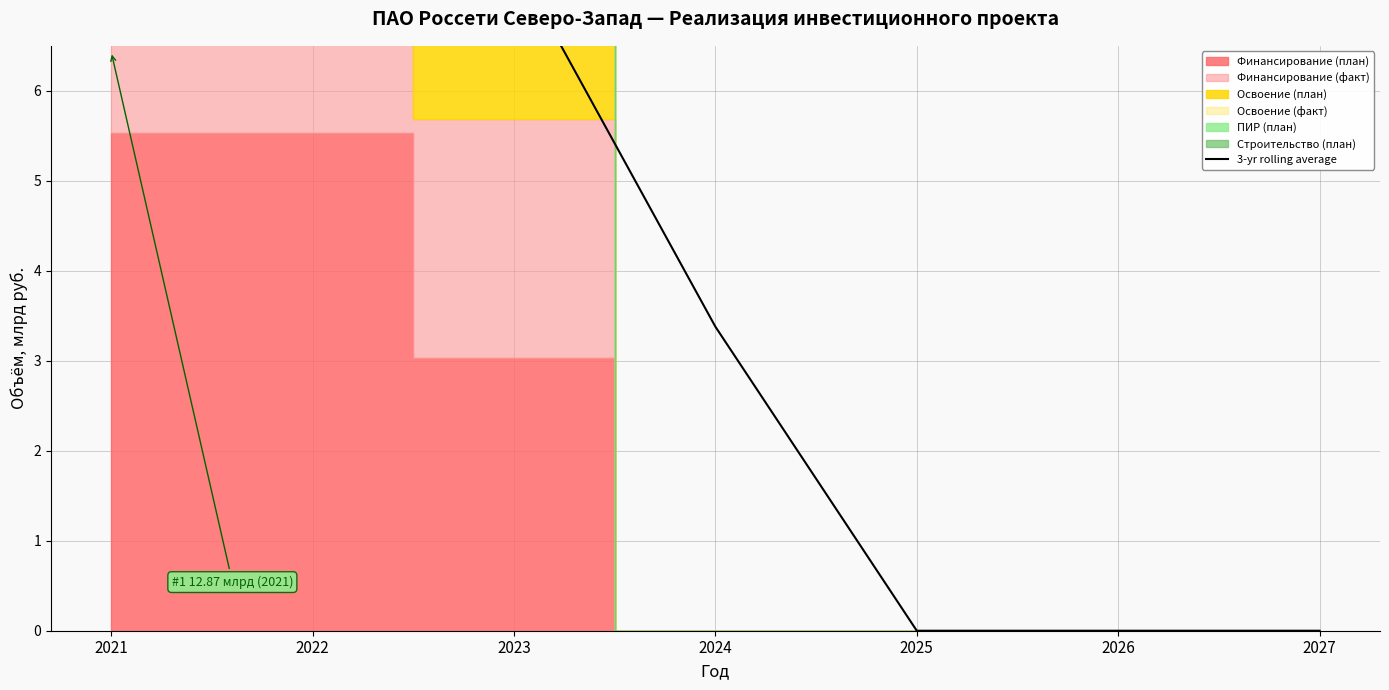

What is the difference between the values at 2027 and 2024?

3.4